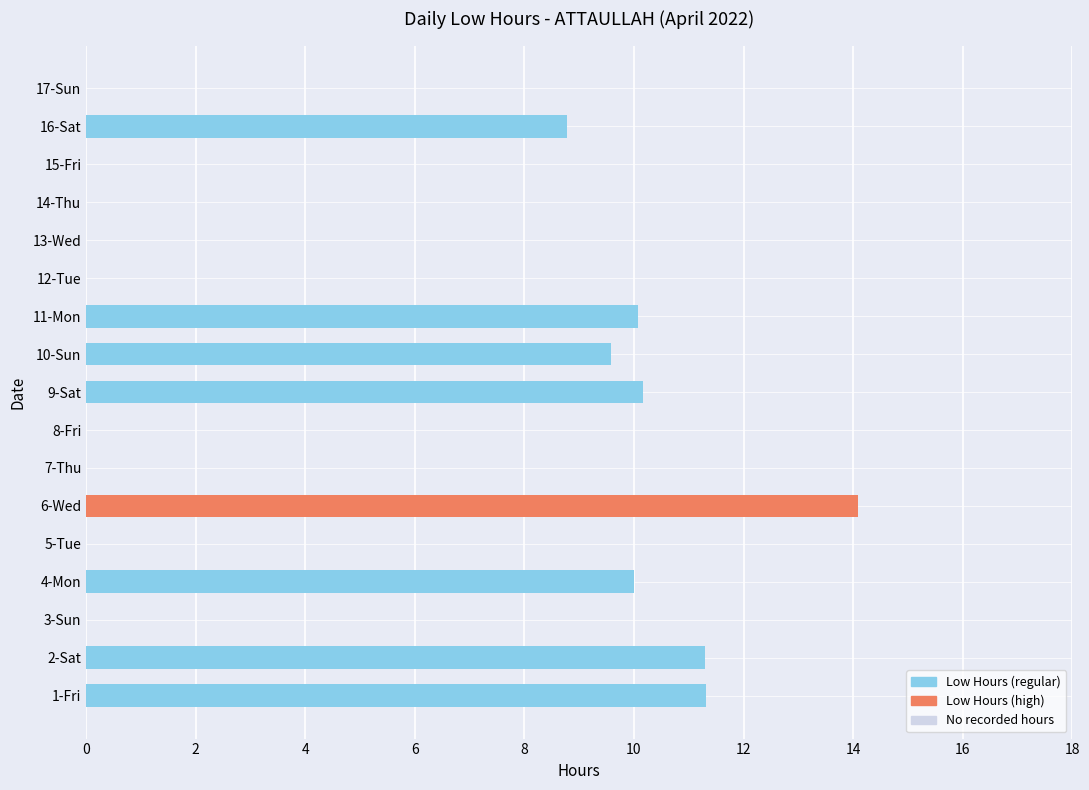

True or false: the data shows -7.1 at 13-Wed.

False